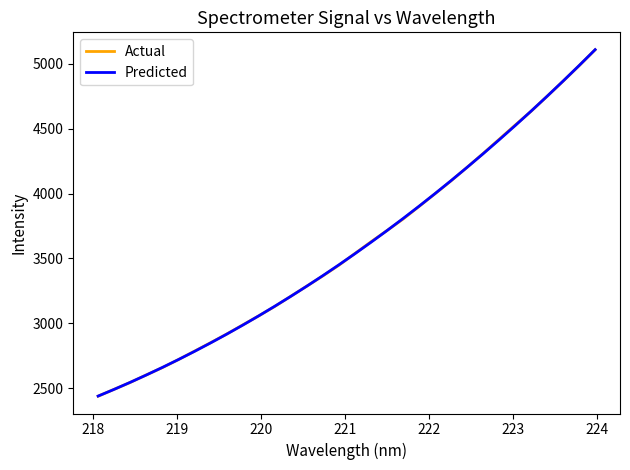

How many intersections are there between Predicted and Actual?

12